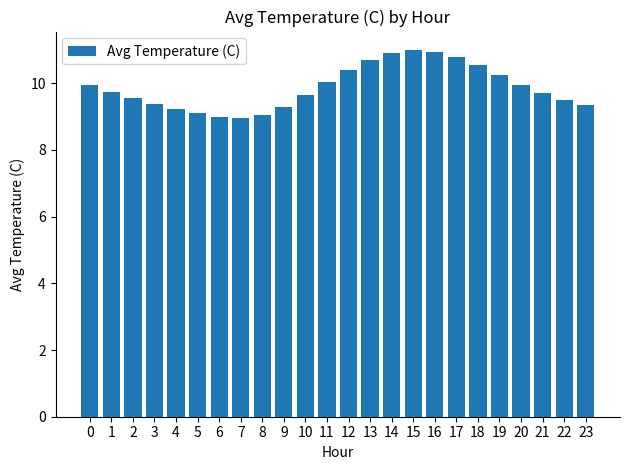

What is the sum of all values?

237.0